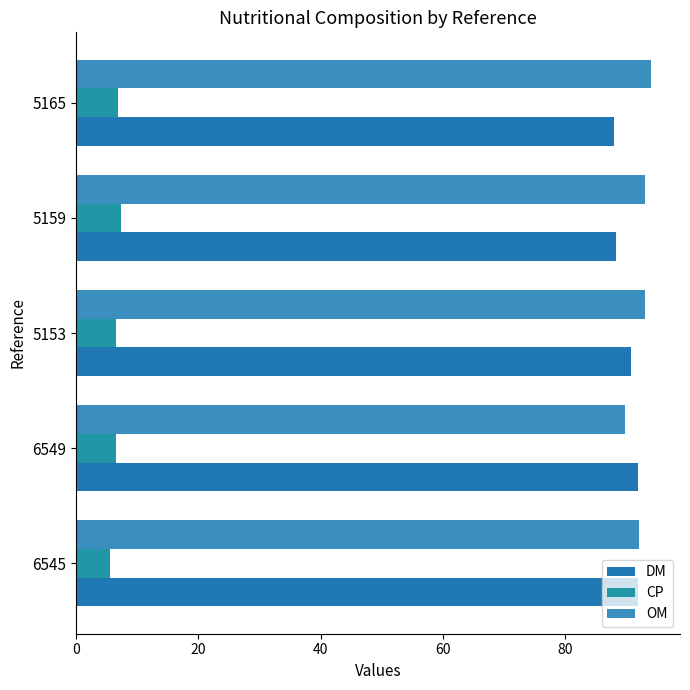

How many values in the DM series are below 90?

2